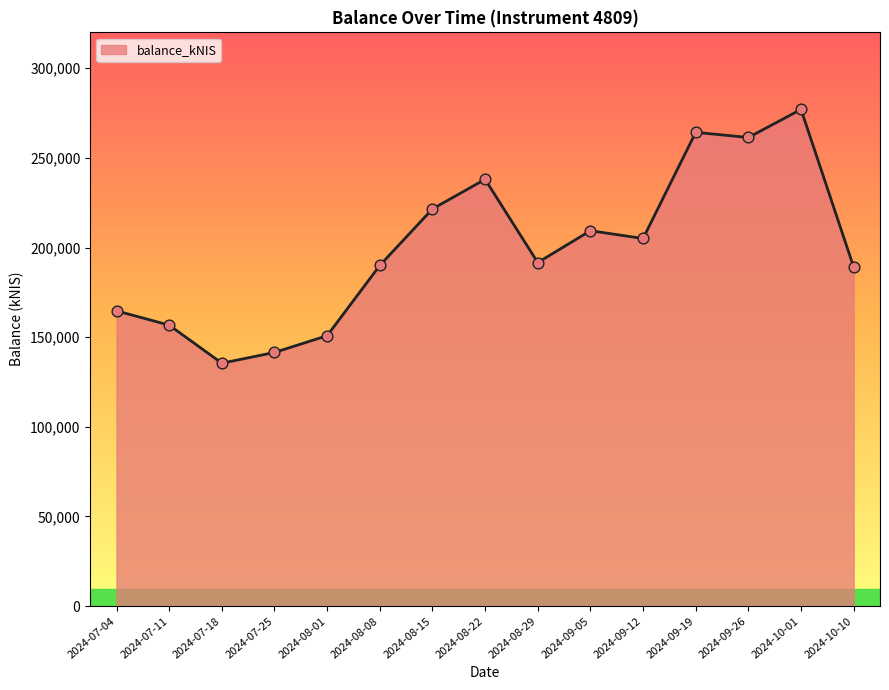

What is the change in value from 2024-08-29 to 2024-09-19?

+72624.7